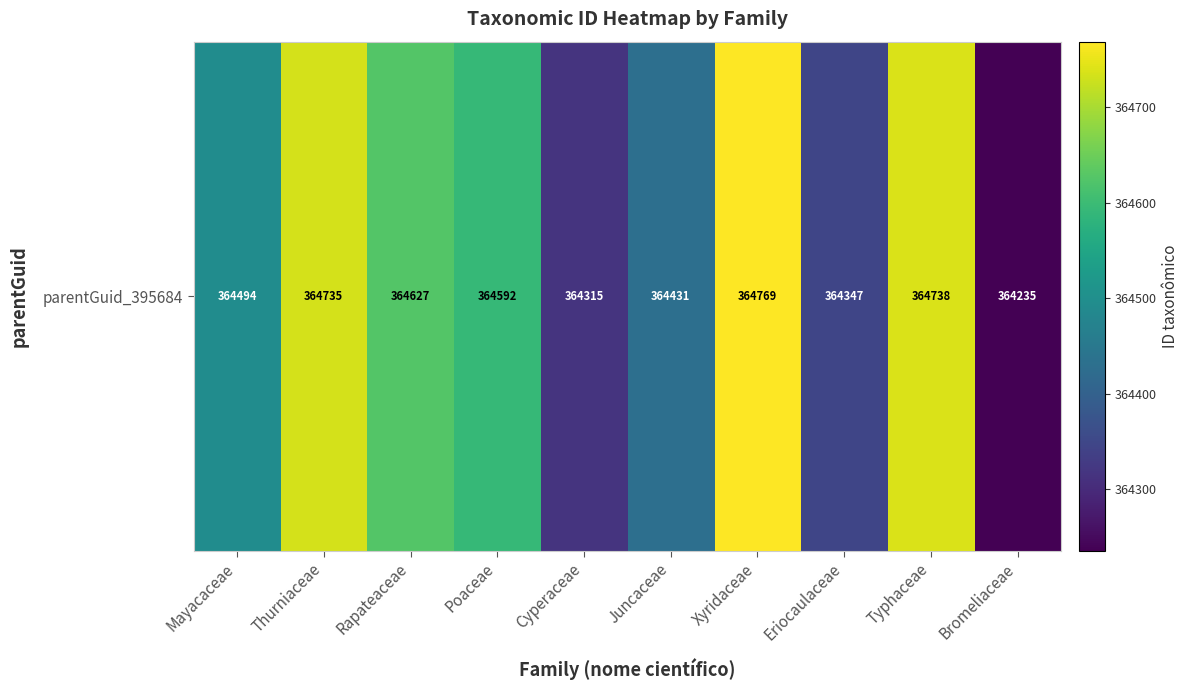

Reading right to left, list all the values displayed in this chart.

364235	364738	364347	364769	364431	364315	364592	364627	364735	364494